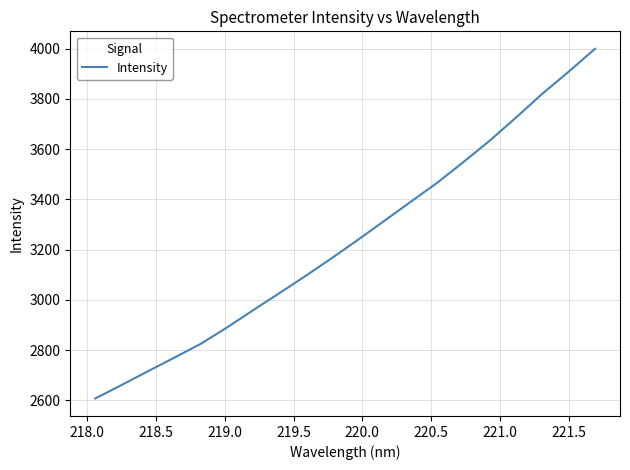

What is the smallest value displayed?

2607.1